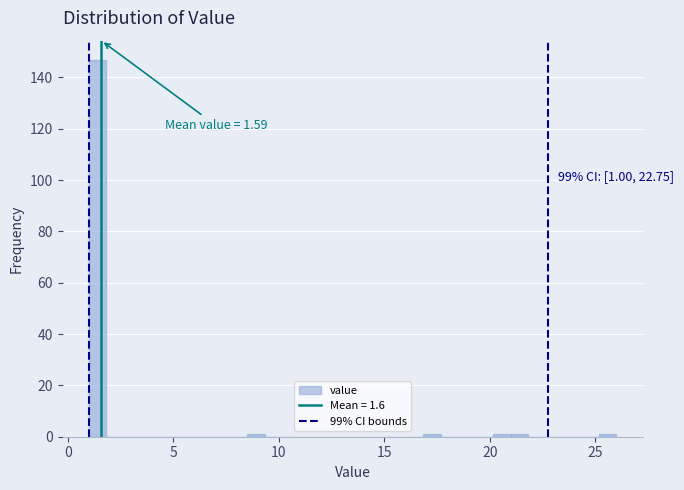

Around what value on the x-axis is the tallest bar? Give the approximate position of its centre, as read against the axis.

1.5